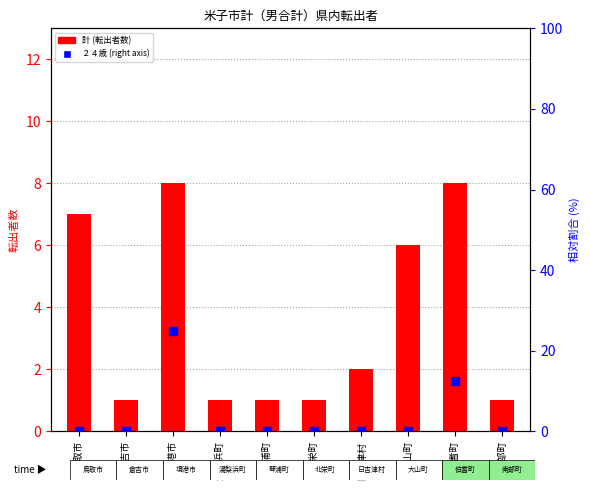

Is the value of 計 (total) at 南部町 greater than the value of ２４歳 (right axis) at 湯梨浜町?

Yes